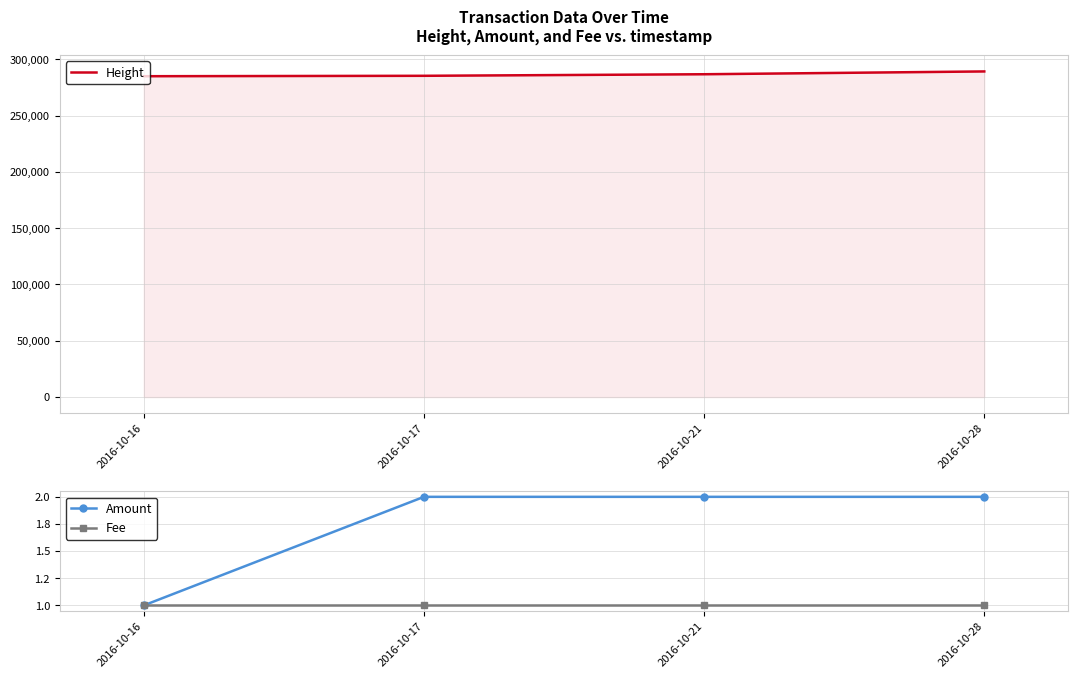

Count the number of data series in this chart.

3